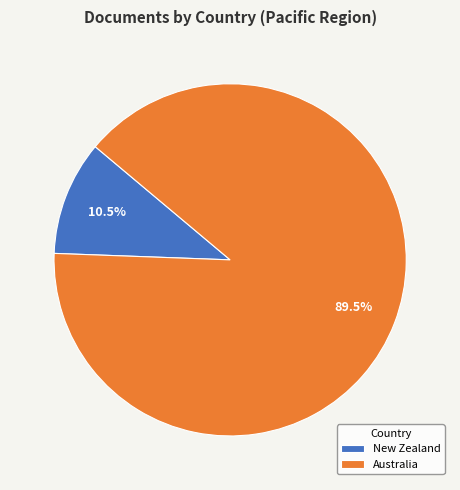

How much of the chart is everything except Australia?

10.5%